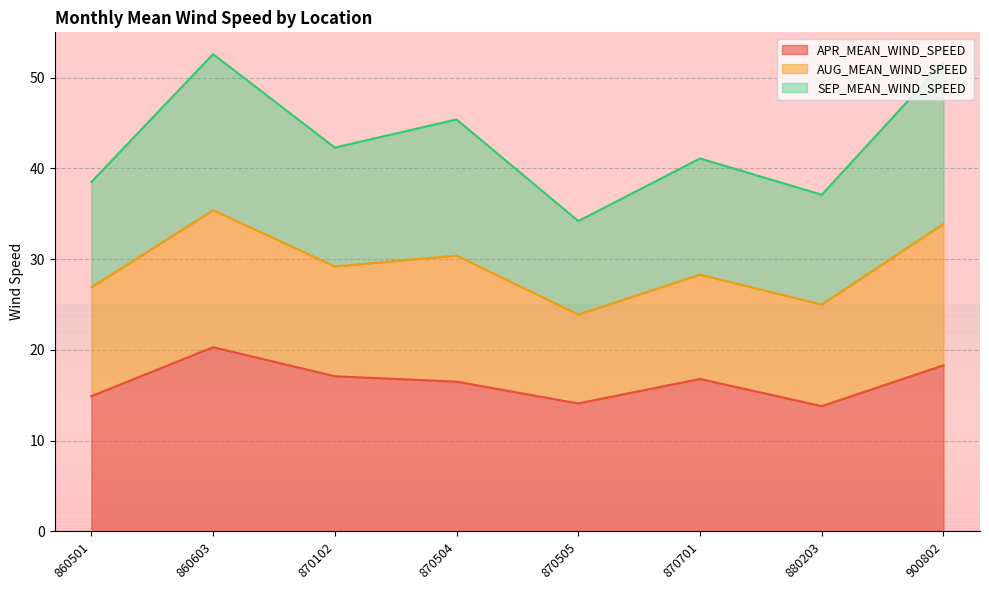

At which label does APR_MEAN_WIND_SPEED first exceed 16?

860603